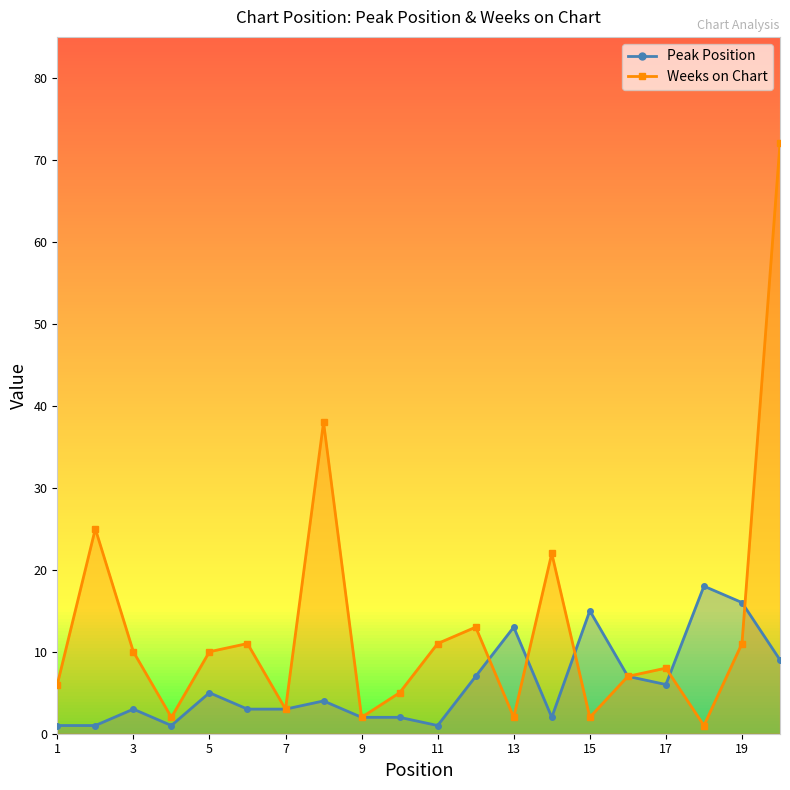

True or false: Weeks on Chart has a value of 3 at 7.

True